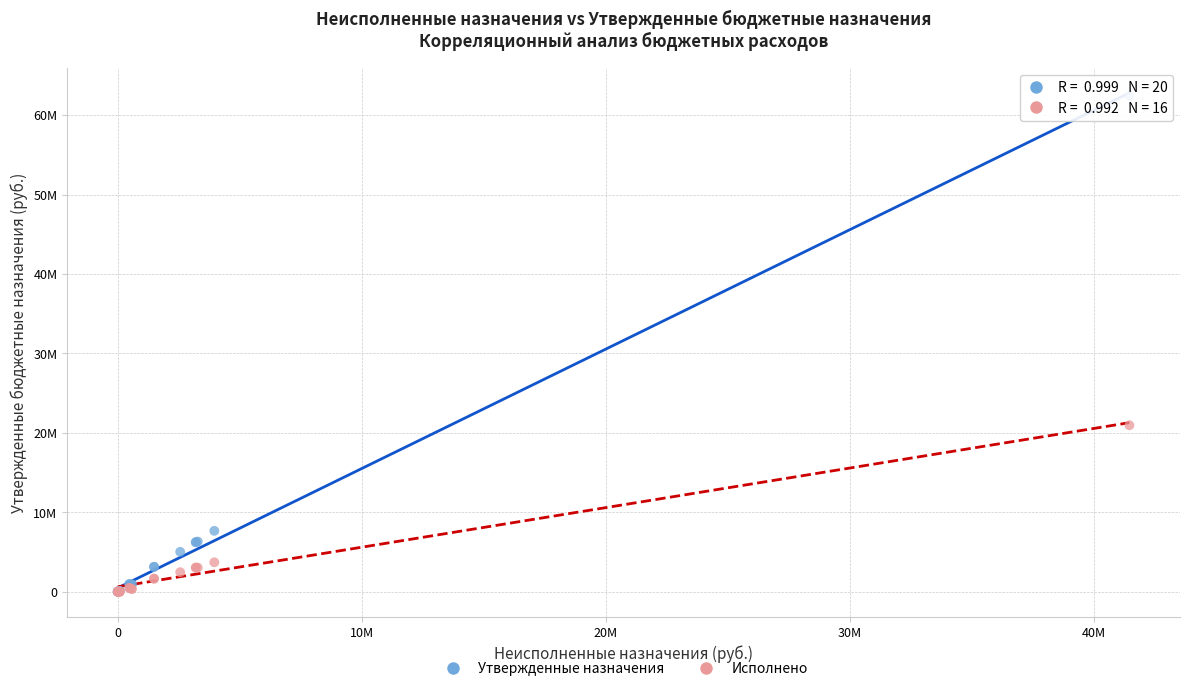

What are all the series names shown in the legend?

Утвержденные назначения, Исполнено